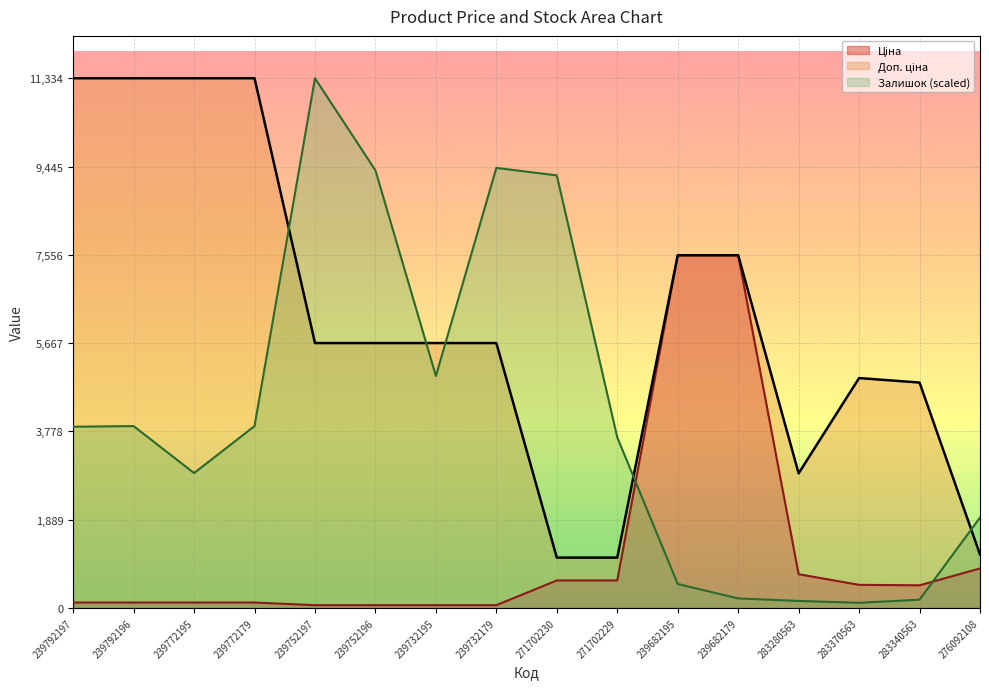

Read the Залишок value at 239792196.

3889.8